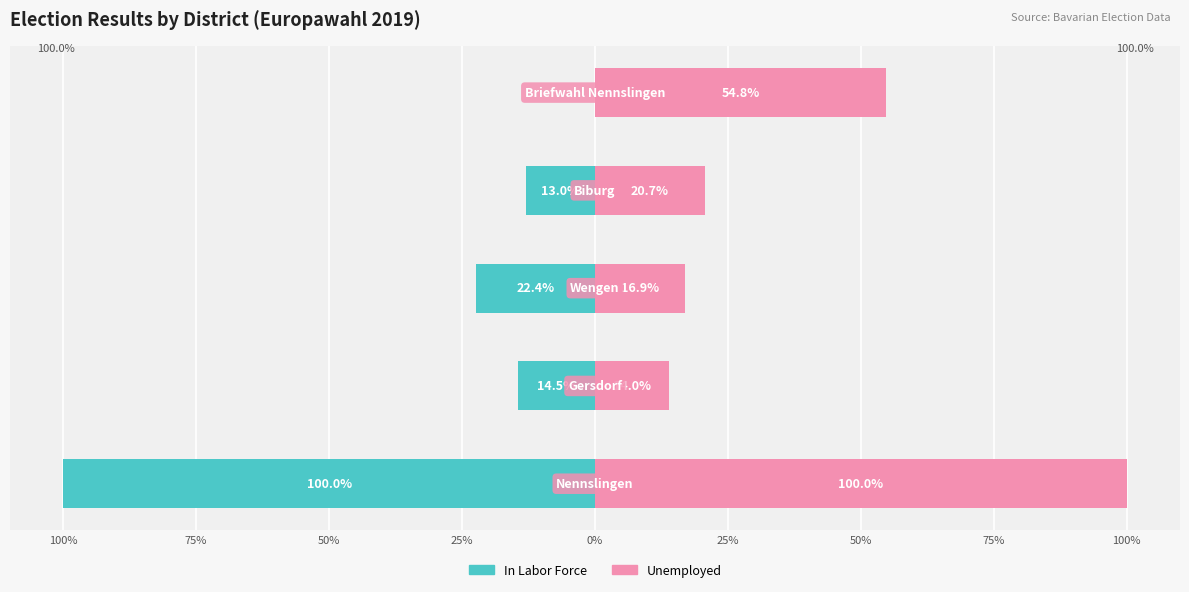

How many groups of bars are there?

5